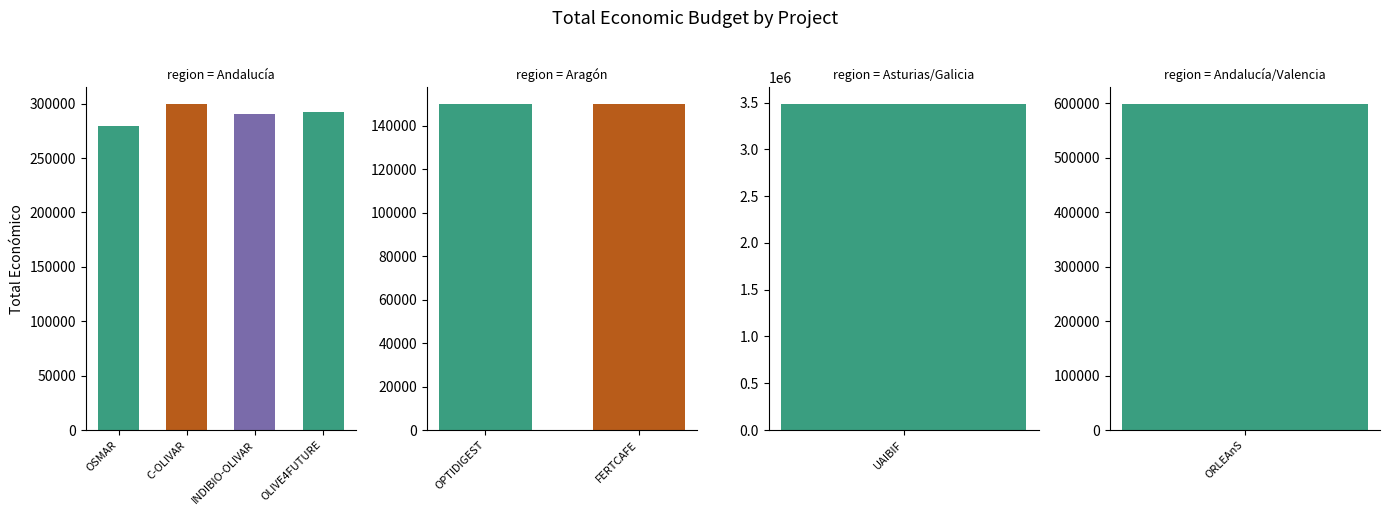

Is it true that the value at ORLEAnS is 379183?

False